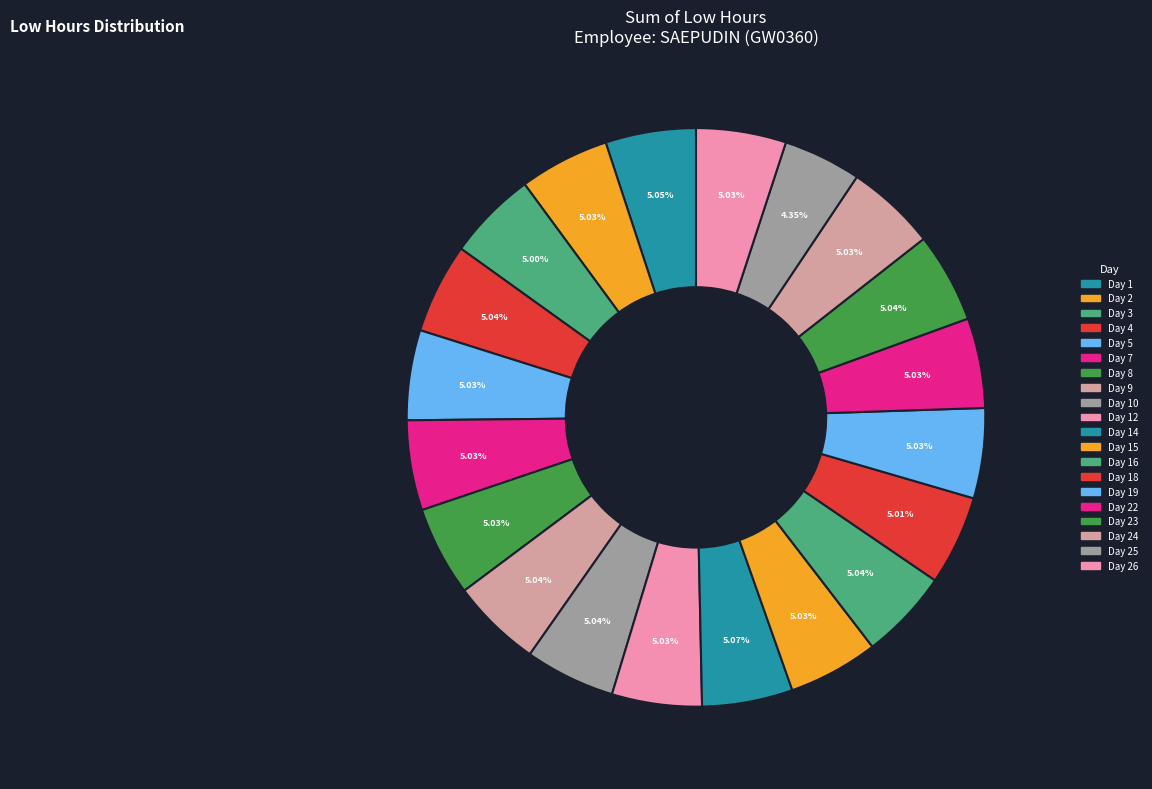

To the nearest percent, what percentage of the pie is Day 25?

4%